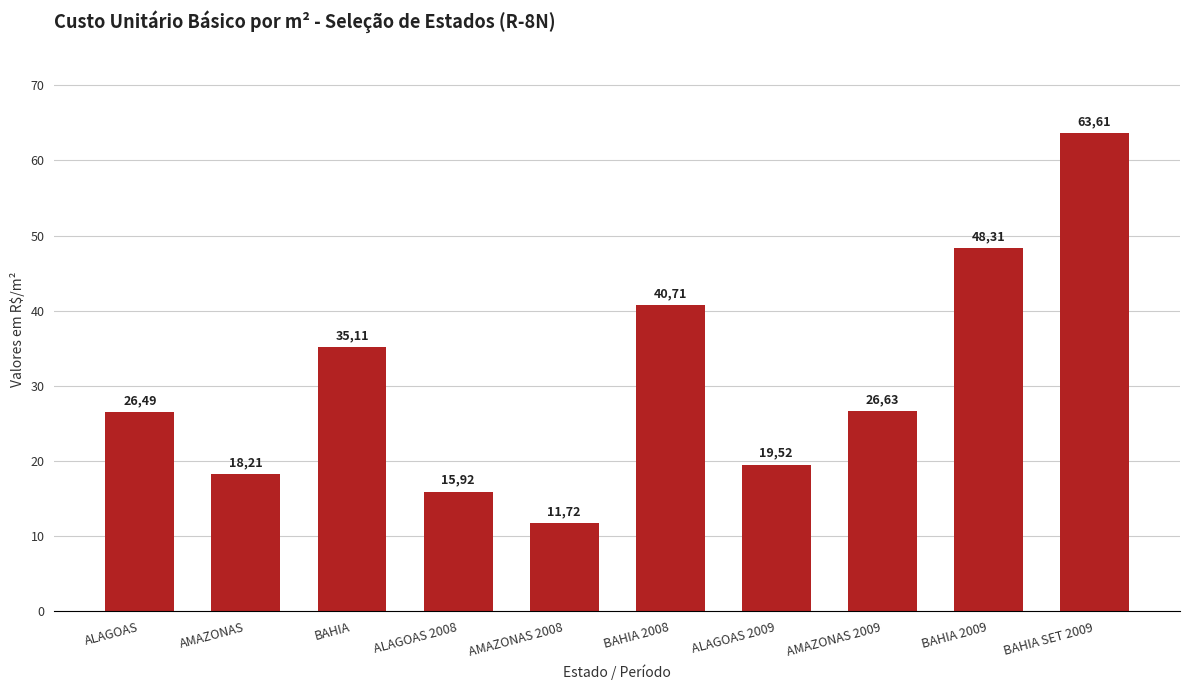

Reading left to right, extract all data points from this chart.

26.5	18.2	35.1	15.9	11.7	40.7	19.5	26.6	48.3	63.6